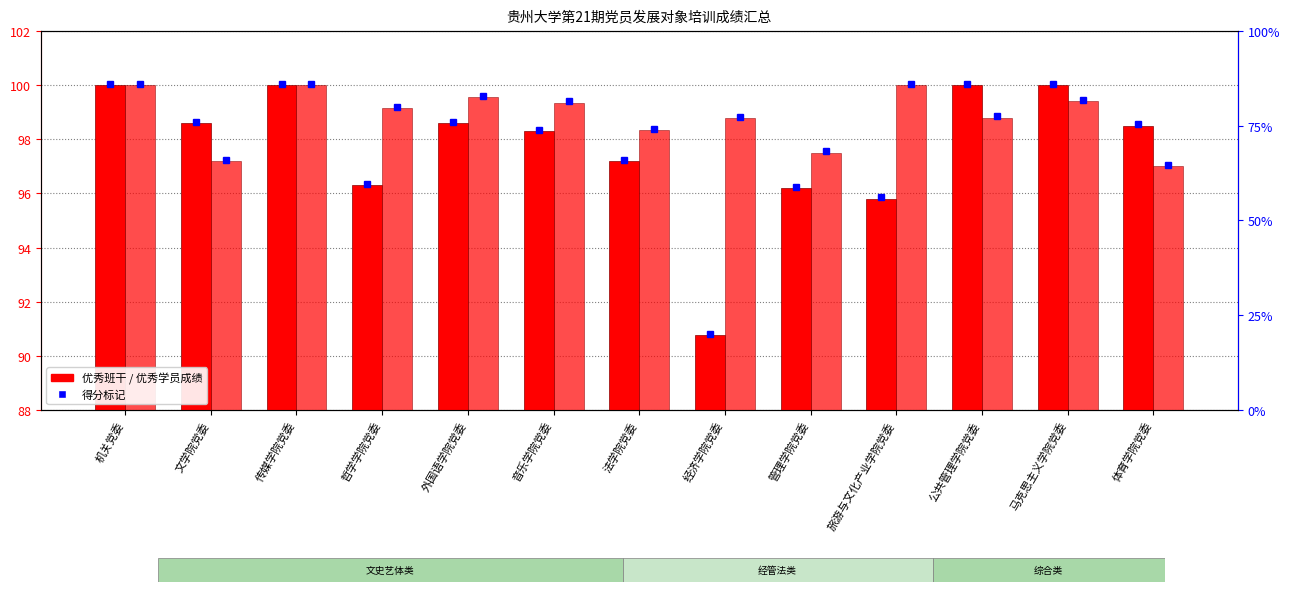

Reading right to left, what are all the values shown in this chart?

优秀班干: 体育学院党委=98.5	马克思主义学院党委=100.0	公共管理学院党委=100.0	旅游与文化产业学院党委=95.8	管理学院党委=96.2	经济学院党委=90.8	法学院党委=97.2	音乐学院党委=98.3	外国语学院党委=98.6	哲学学院党委=96.3	传媒学院党委=100.0	文学院党委=98.6	机关党委=100.0
优秀学员 (均值): 体育学院党委=97.0	马克思主义学院党委=99.4	公共管理学院党委=98.8	旅游与文化产业学院党委=100.0	管理学院党委=97.5	经济学院党委=98.8	法学院党委=98.3	音乐学院党委=99.3	外国语学院党委=99.5	哲学学院党委=99.2	传媒学院党委=100.0	文学院党委=97.2	机关党委=100.0